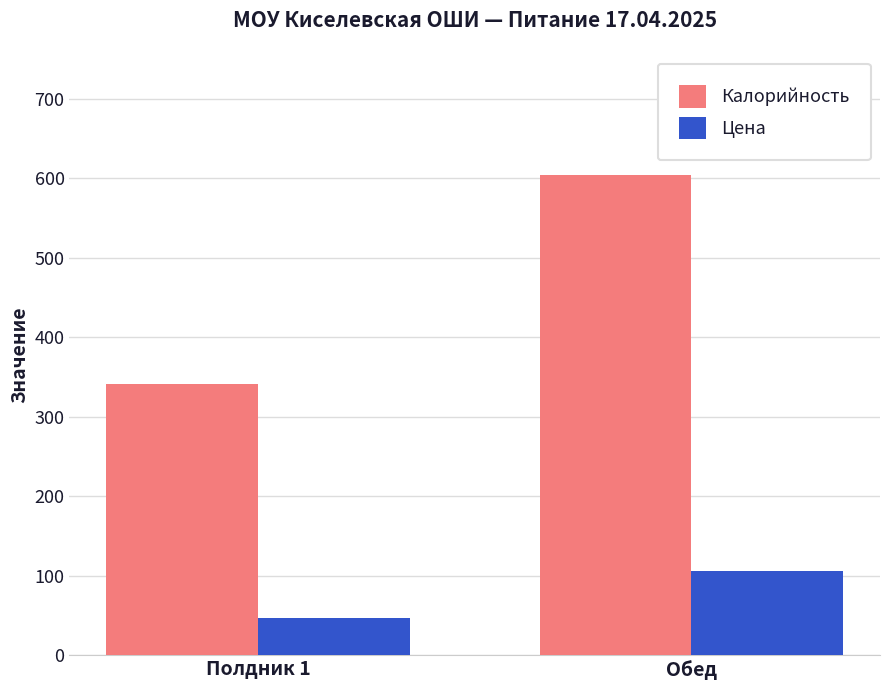

What is the sum of the Калорийность values at Обед and Полдник 1?

945.3